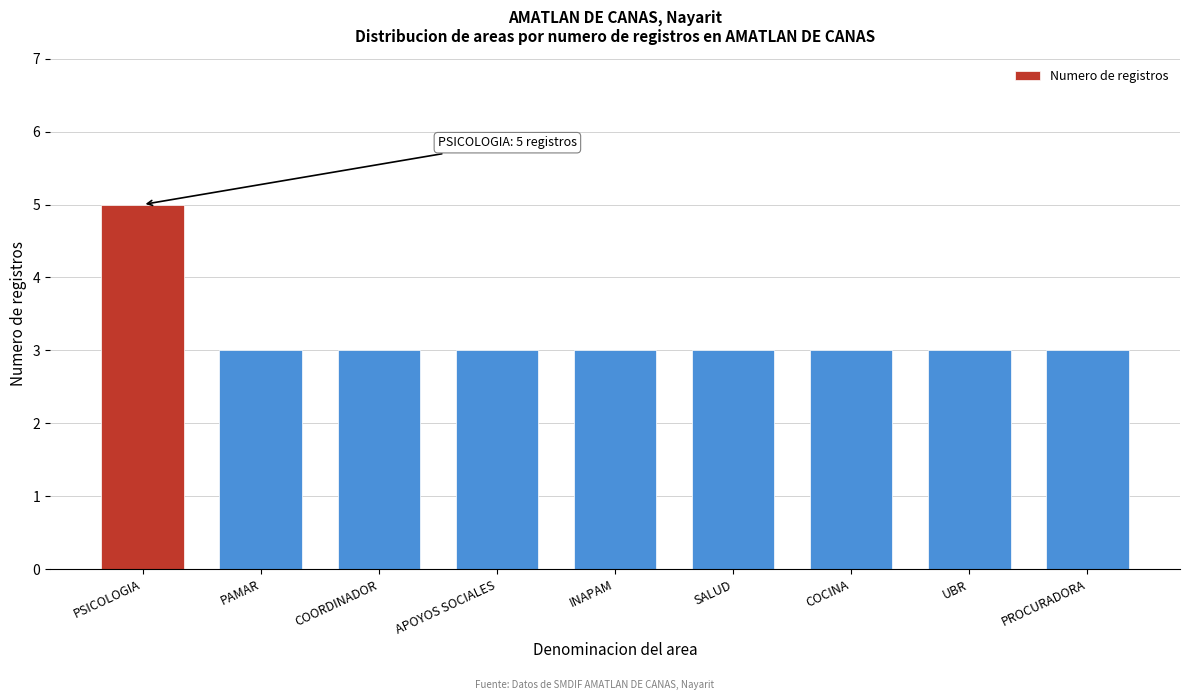

Reading right to left, list all the values displayed in this chart.

PROCURADORA=3	UBR=3	COCINA=3	SALUD=3	INAPAM=3	APOYOS SOCIALES=3	COORDINADOR=3	PAMAR=3	PSICOLOGIA=5